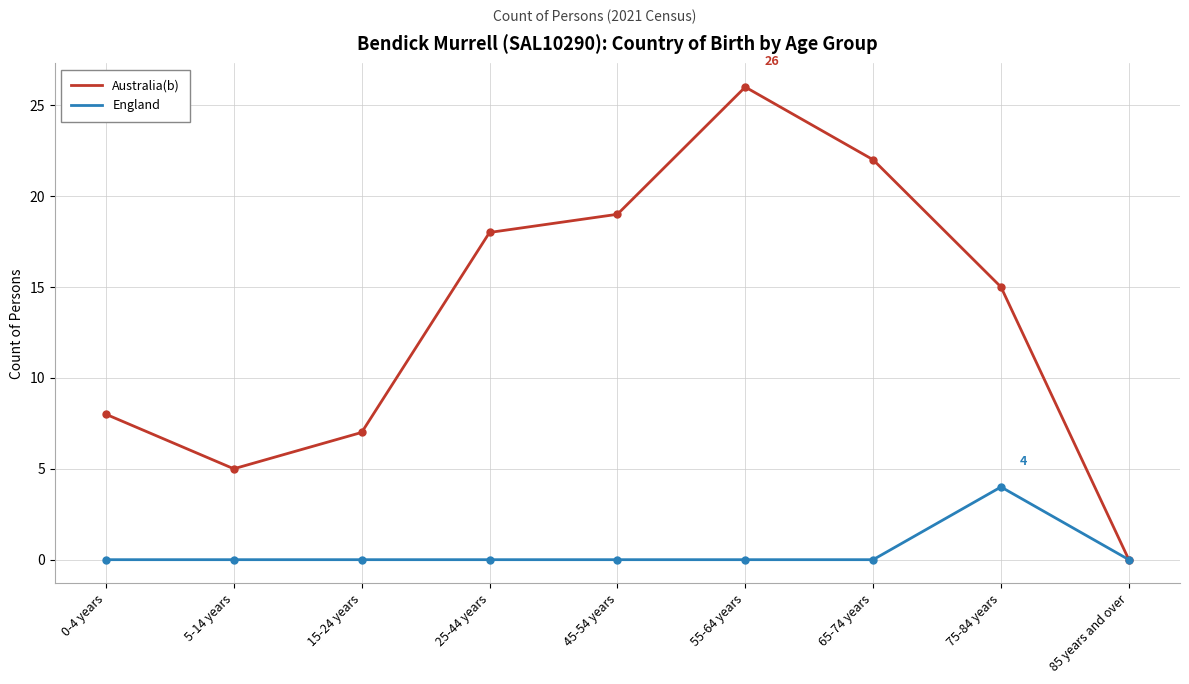

True or false: England has more than 0 interior local peaks.

True